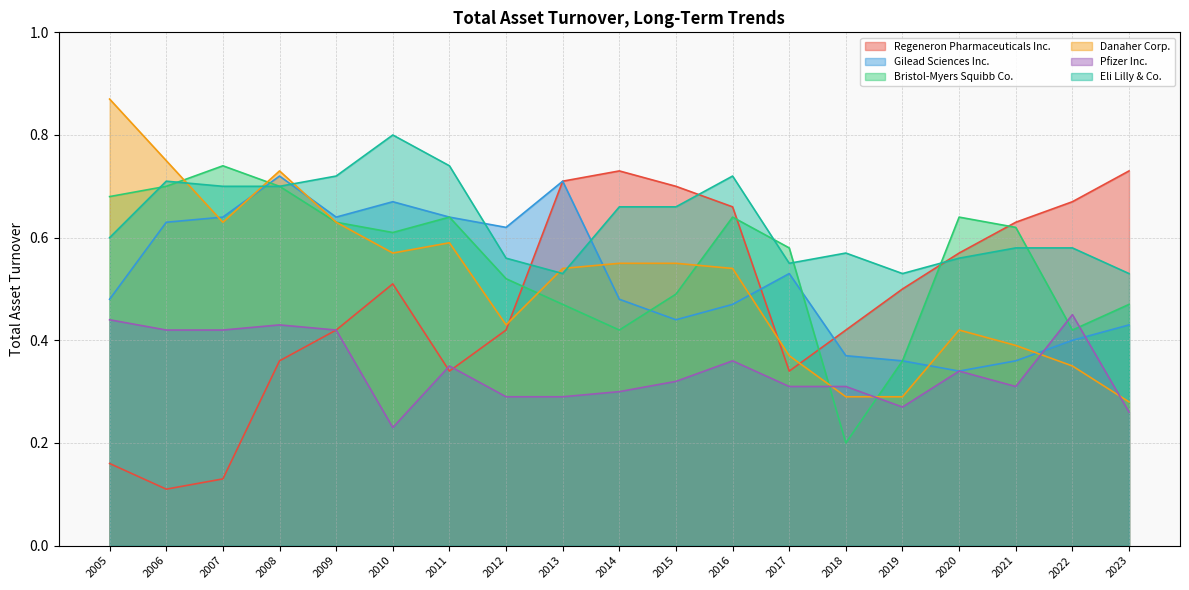

Which series has the largest total across all categories?

Eli Lilly & Co.